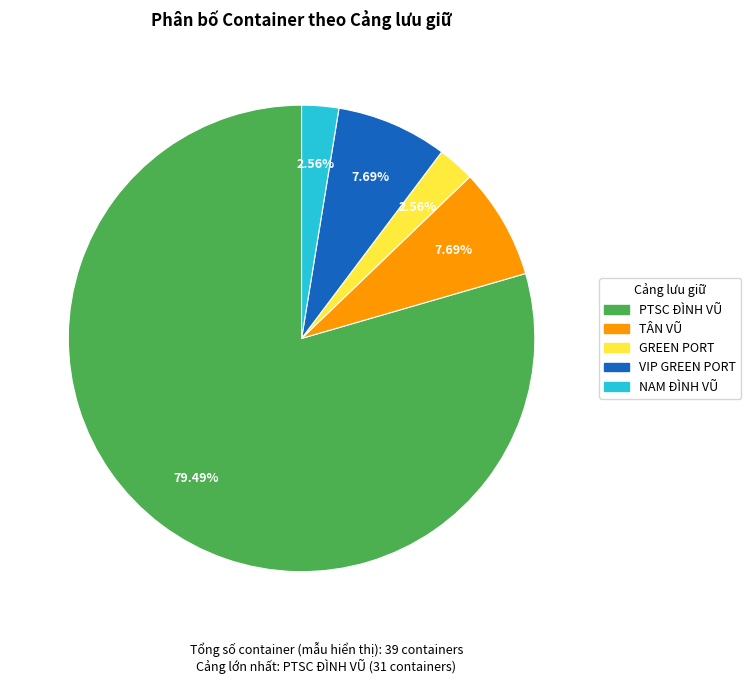

To the nearest percent, what is the difference between the NAM ĐÌNH VŨ and TÂN VŨ slice percentages?

5%